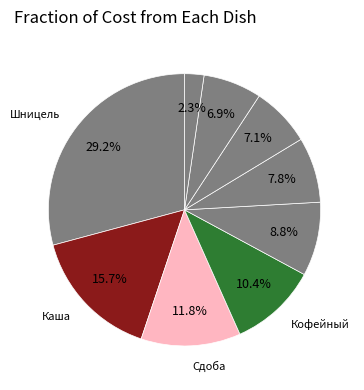

Count the number of slices in the pie.

9